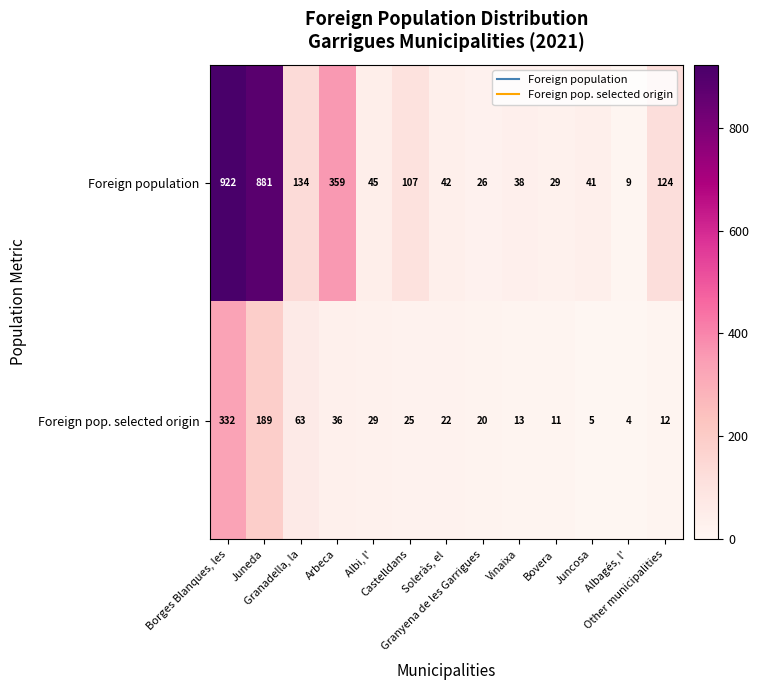

What is the difference between the maximum and minimum values in the Foreign pop. selected origin series?

328